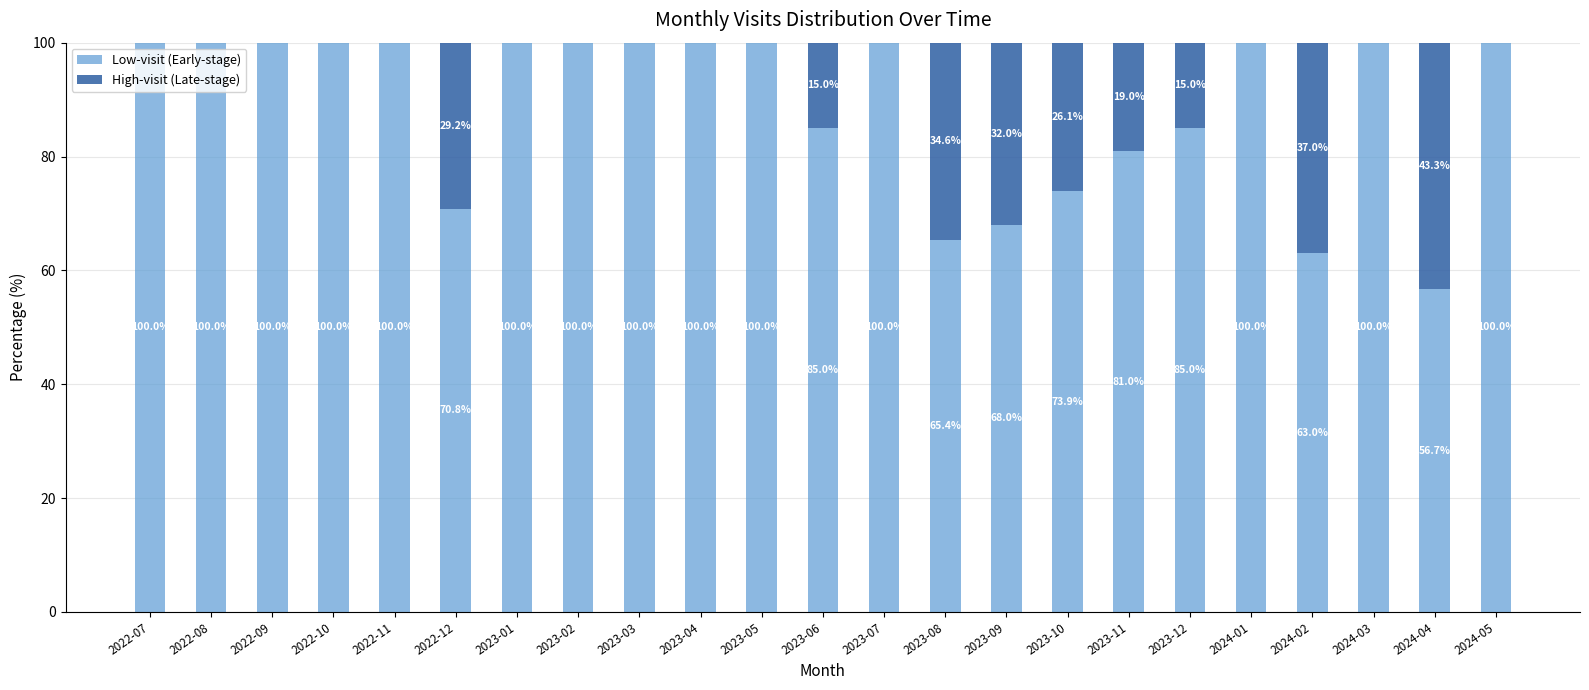

What is the approximate value of Low-visit (Early-stage) at 2023-03?

100.0